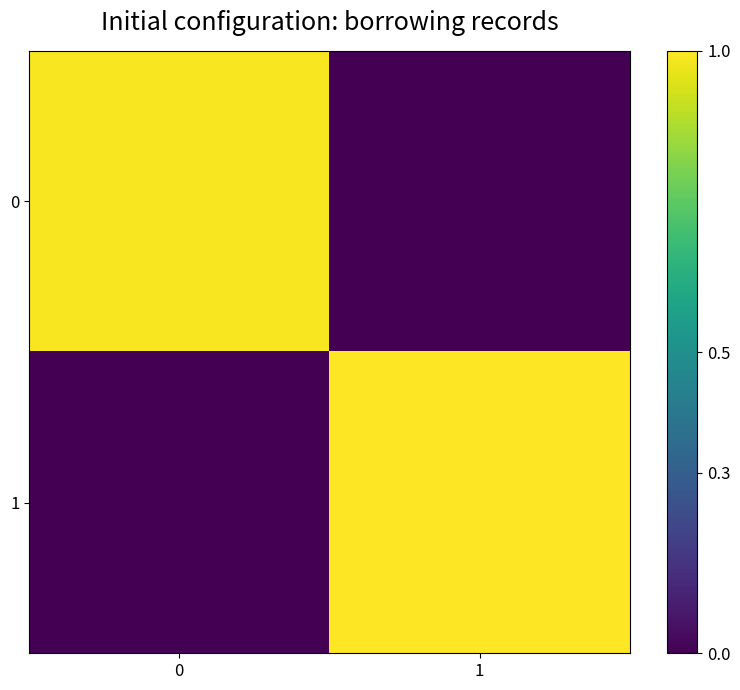

Reading left to right, list all the values displayed in this chart.

0: 0=1.0	1=0.0
1: 0=0.0	1=1.0